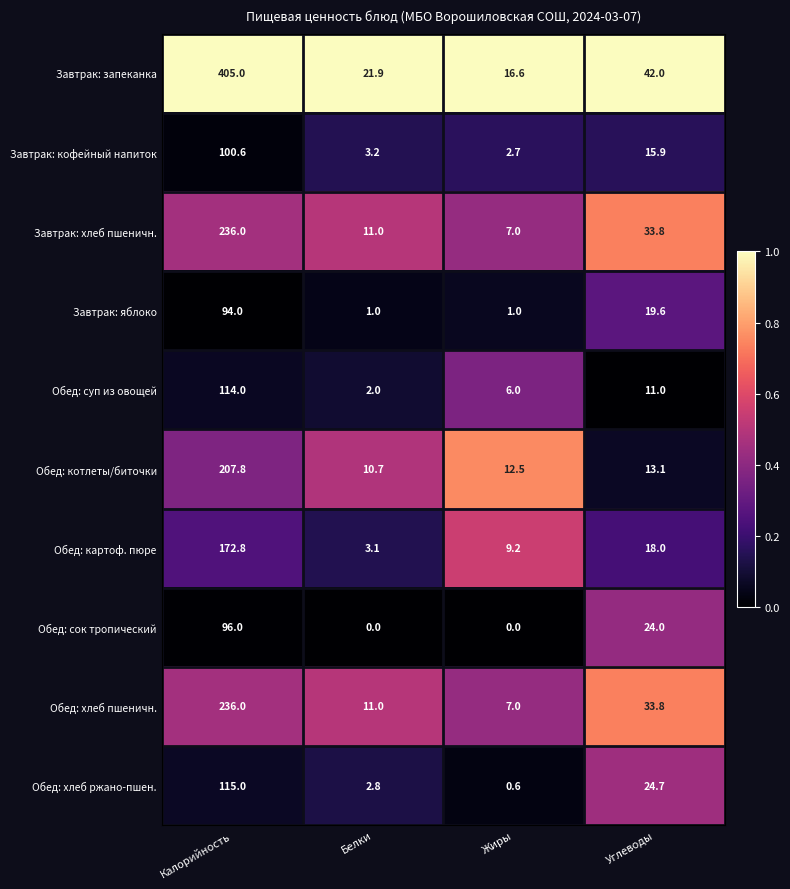

At which label does Обед: хлеб ржано-пшен. first exceed 24?

Калорийность